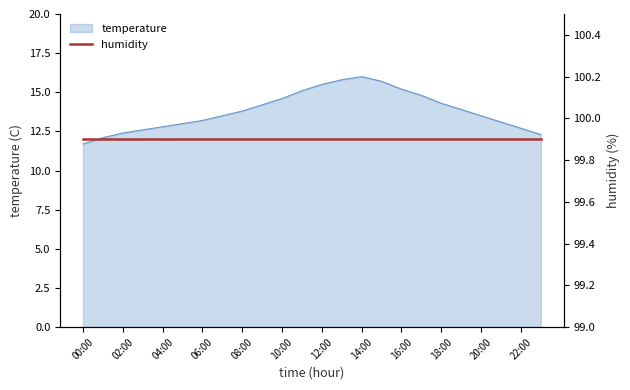

What is the smallest value displayed?

11.7